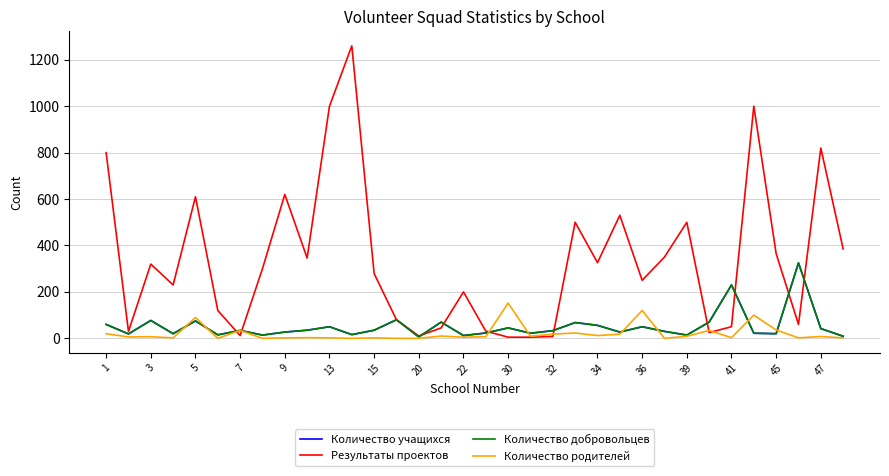

Is this an area chart (filled region under the line)?

No